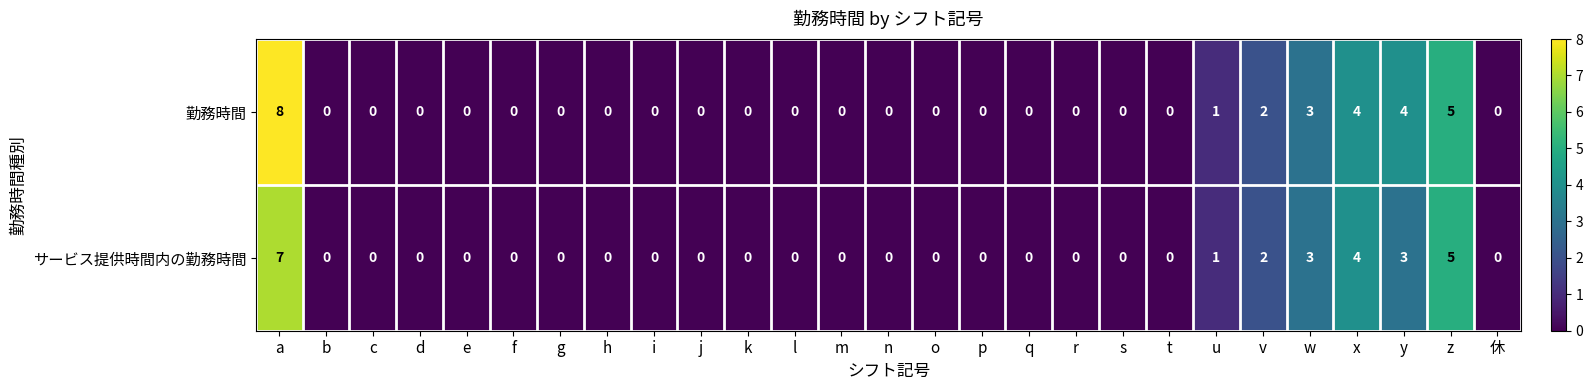

List the series in order of their peak value, lowest first.

サービス提供時間内の勤務時間, 勤務時間